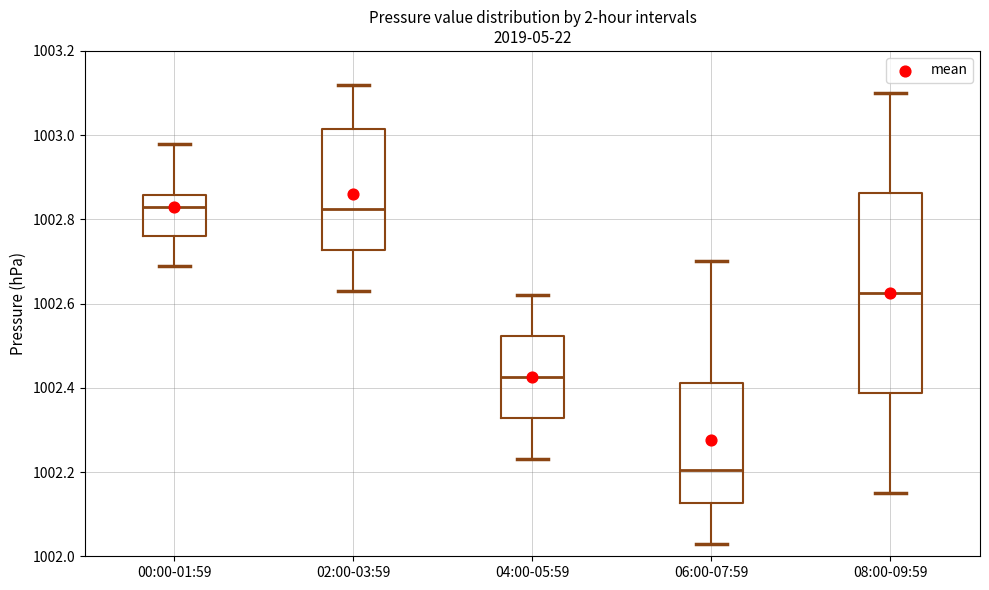

Reading left to right, read every box against the y-axis: the position of its median line, the range the box covers, and the ends of its whiskers. The values are not printed on the chart, so give them approximately, as read against the axis.

00:00-01:59: median 1002.84, box 1002.76 to 1002.86, whiskers 1002.70 to 1002.98
02:00-03:59: median 1002.82, box 1002.72 to 1003.02, whiskers 1002.64 to 1003.12
04:00-05:59: median 1002.42, box 1002.32 to 1002.52, whiskers 1002.24 to 1002.62
06:00-07:59: median 1002.20, box 1002.12 to 1002.42, whiskers 1002.04 to 1002.70
08:00-09:59: median 1002.62, box 1002.38 to 1002.86, whiskers 1002.16 to 1003.10